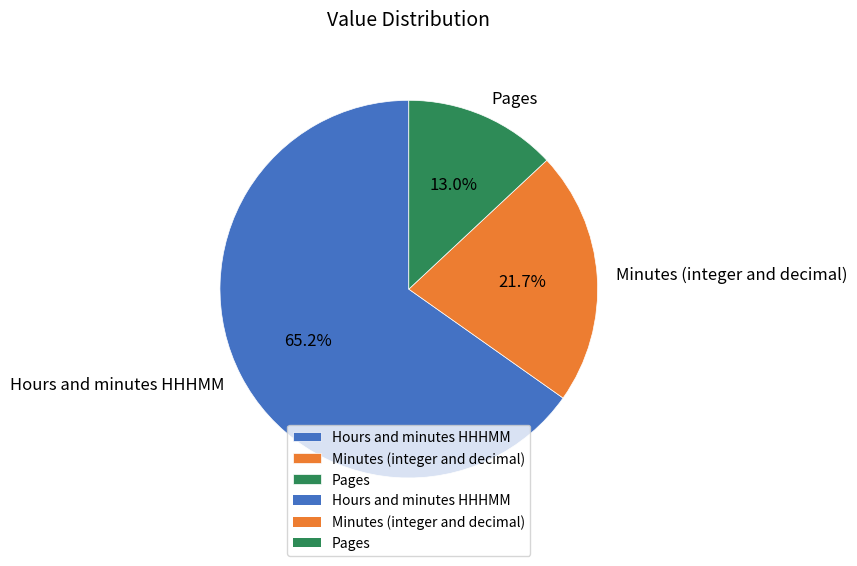

Does Minutes (integer and decimal) represent more than half of the total?

No